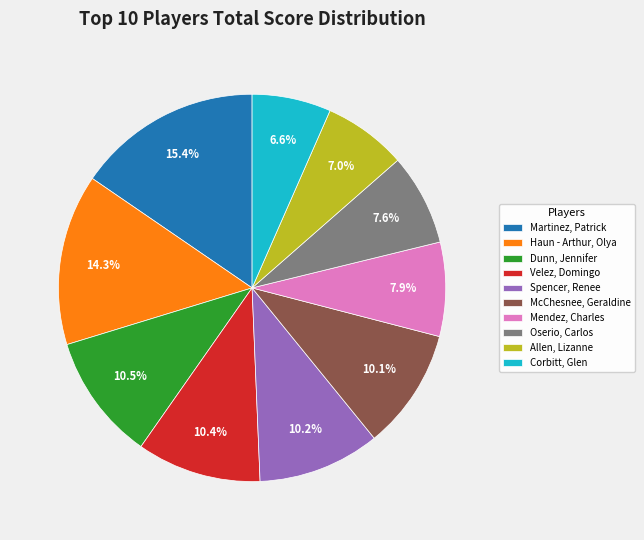

What percentage is NOT represented by Spencer, Renee?

89.8%